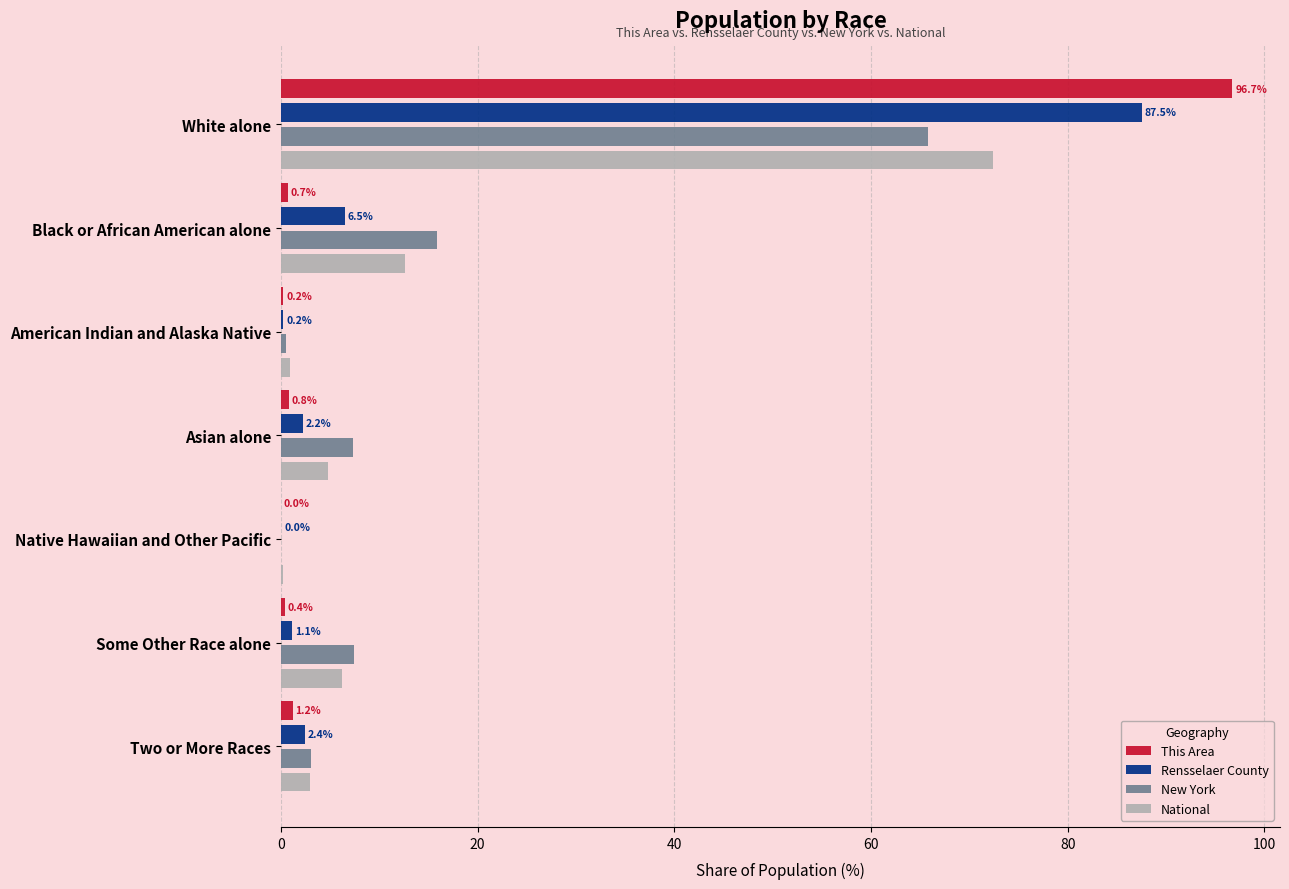

Which category has the highest value across all series?

White alone